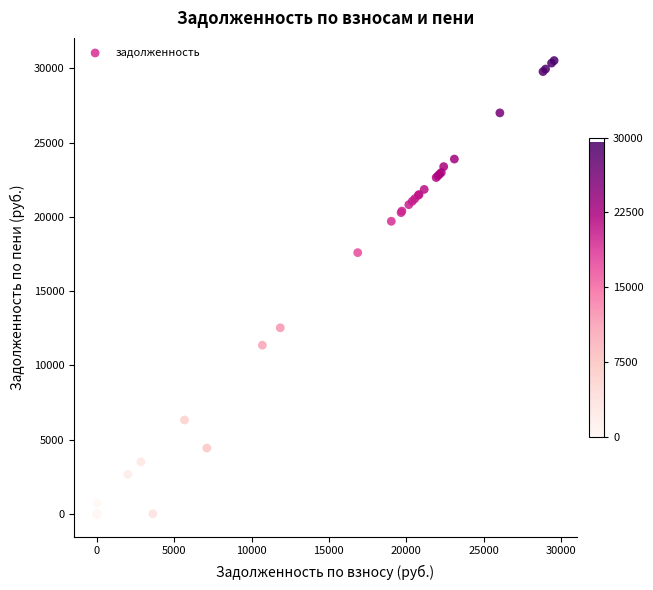

What Y value in the scatter plot is closest to 15257?

17591.2